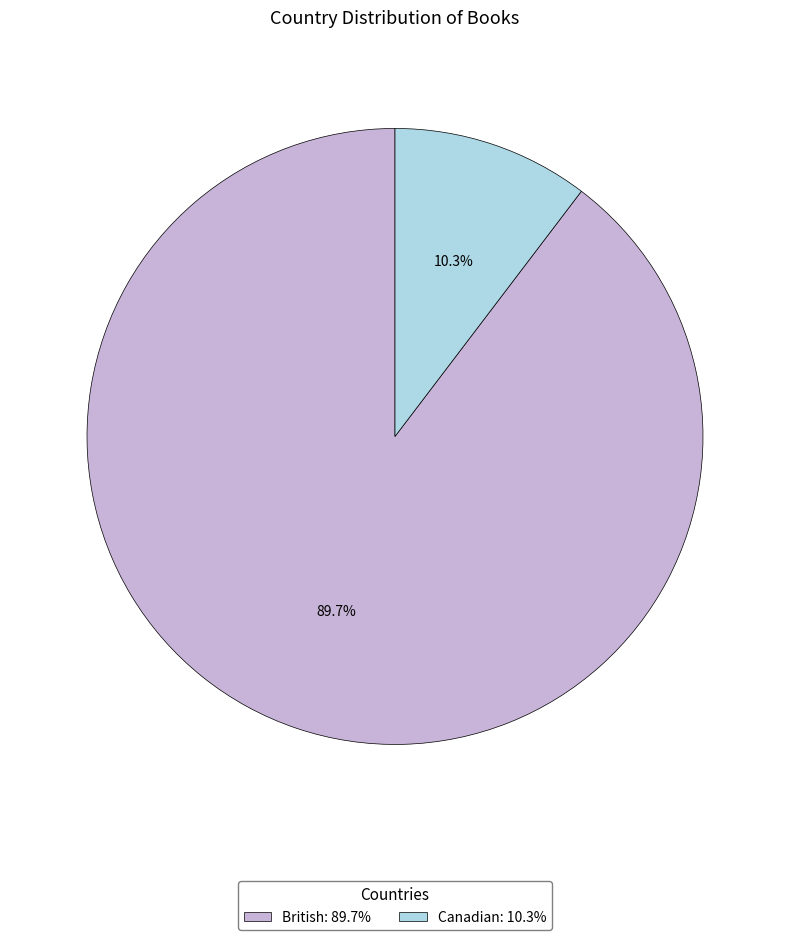

Count the number of slices in the pie.

2